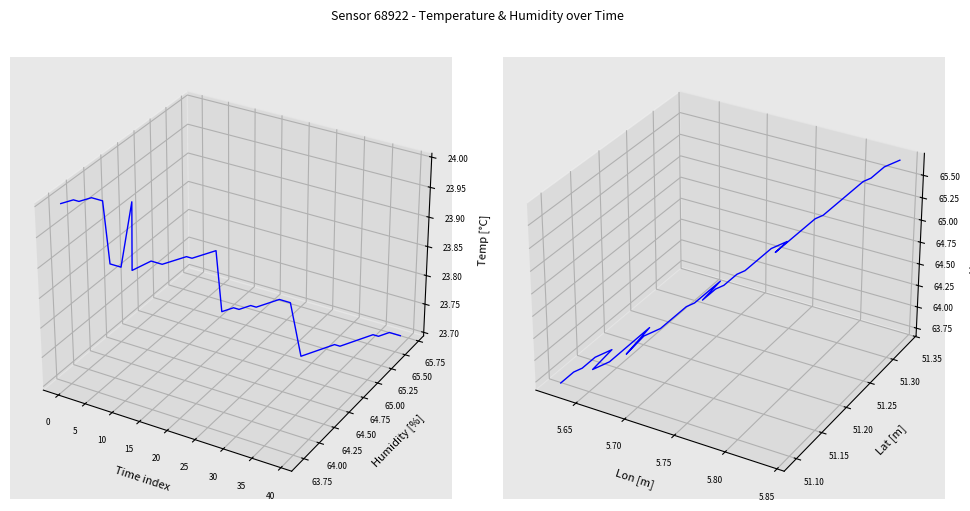

True or false: humidity and temperature intersect in this chart.

True